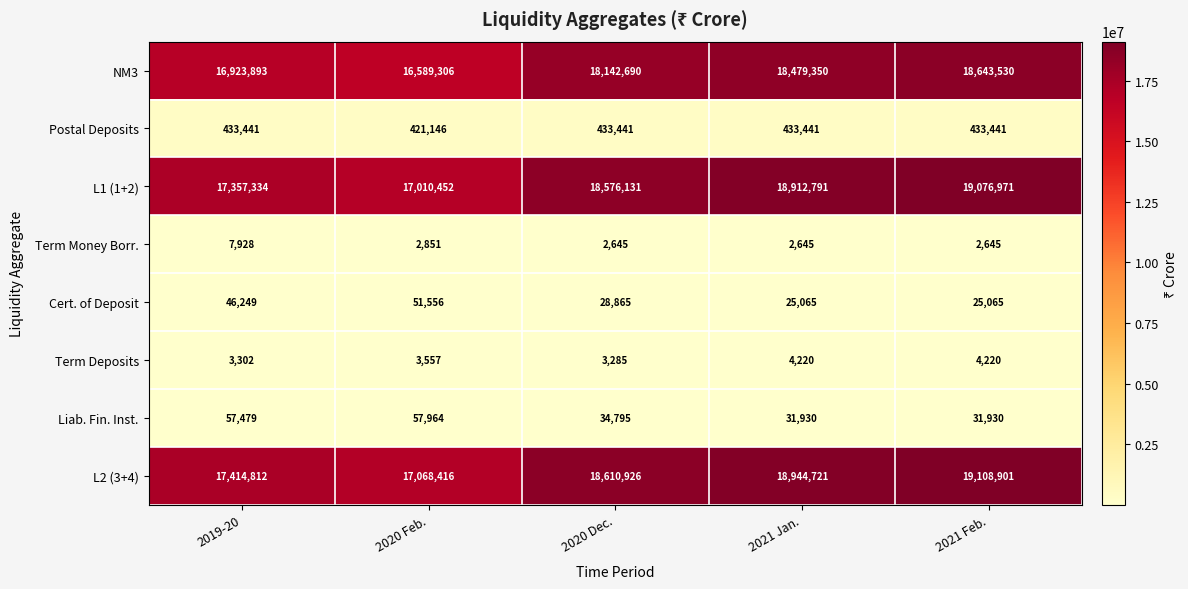

Read the Postal Deposits value at 2019-20, to the nearest 100.

433400